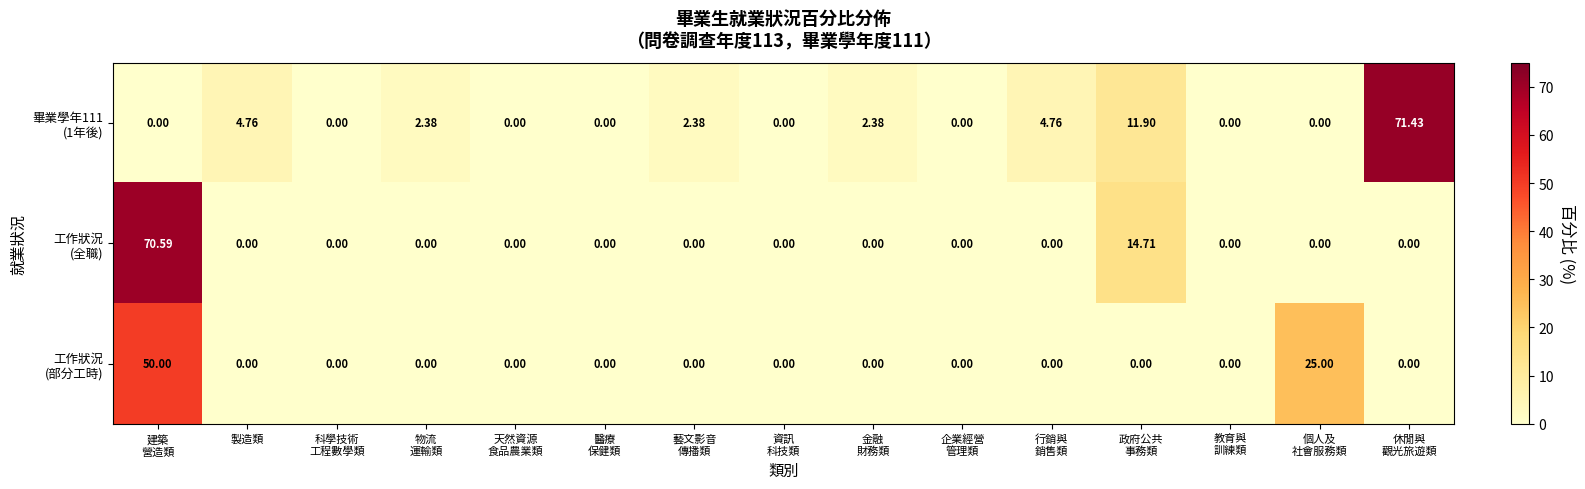

At how many categories does at least one series exceed 20?

3